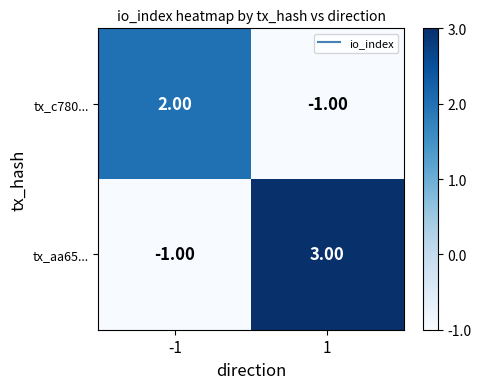

What is the difference between the tx_aa65... values at 1 and -1?

4